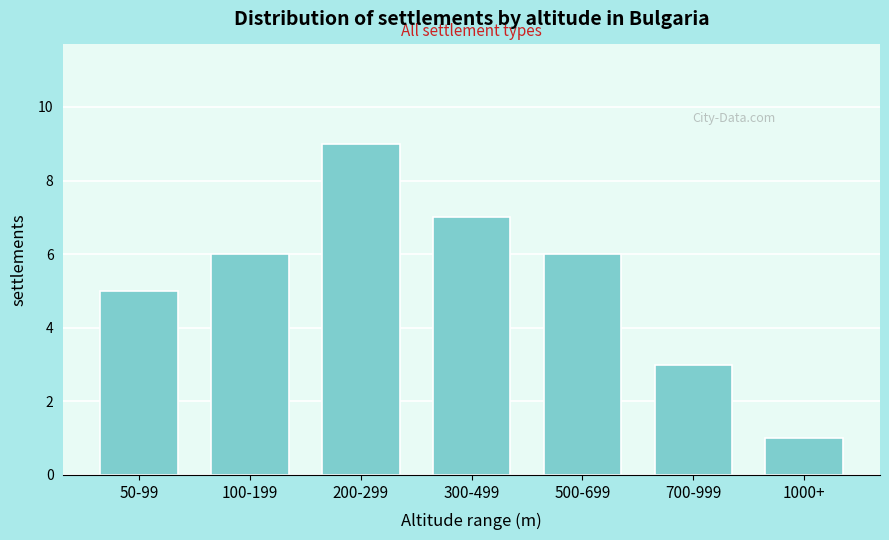

Reading left to right, list all the values displayed in this chart.

50-99=5	100-199=6	200-299=9	300-499=7	500-699=6	700-999=3	1000+=1